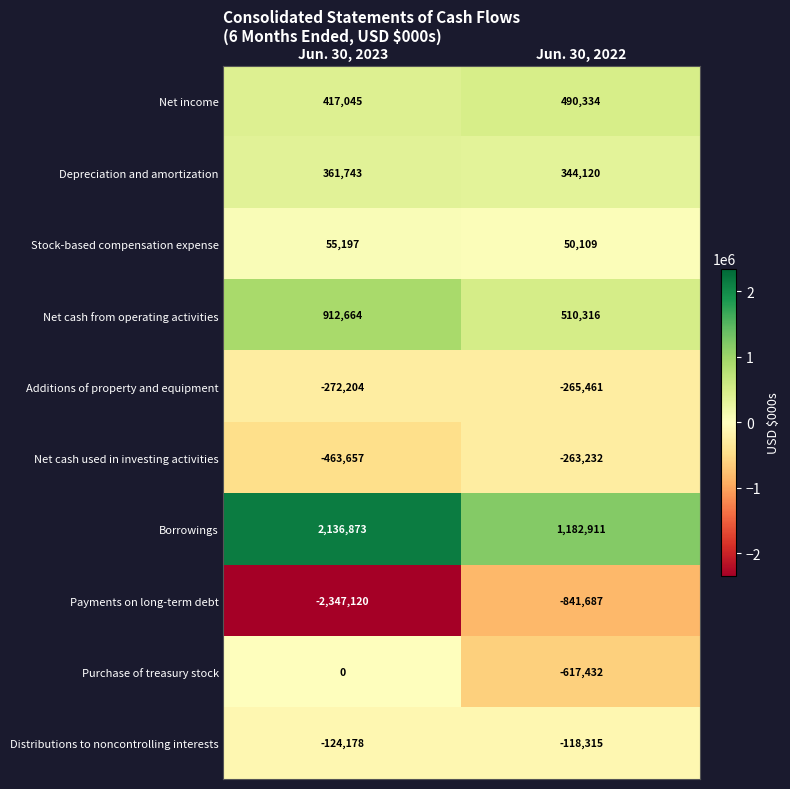

Which series has the largest range (max minus min)?

Payments on long-term debt